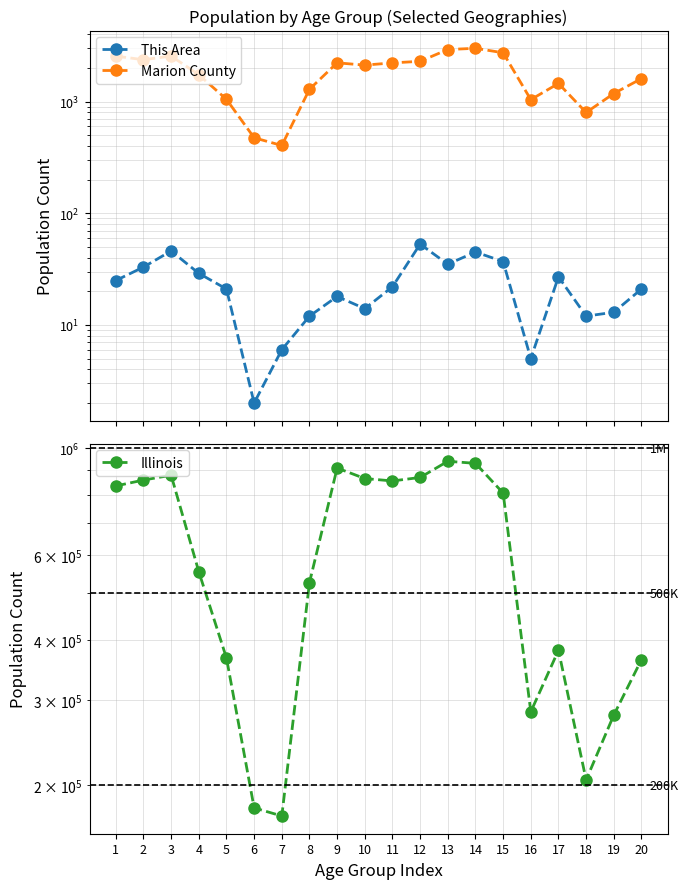

Which category has the lowest value across all series?

6